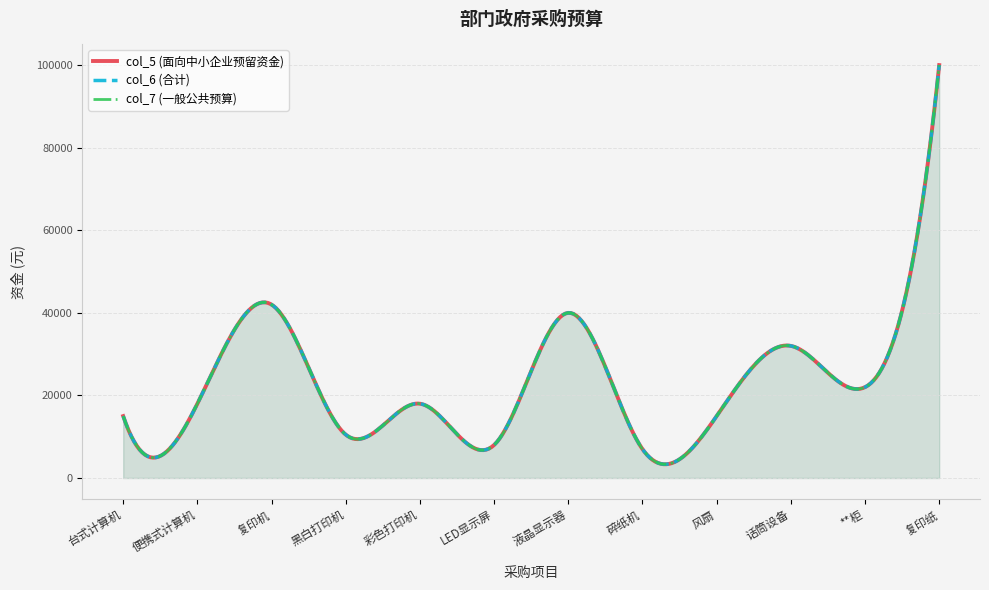

Rank the series by their maximum value, from highest to lowest.

col_5 (面向中小企业预留资金), col_6 (合计), col_7 (一般公共预算)